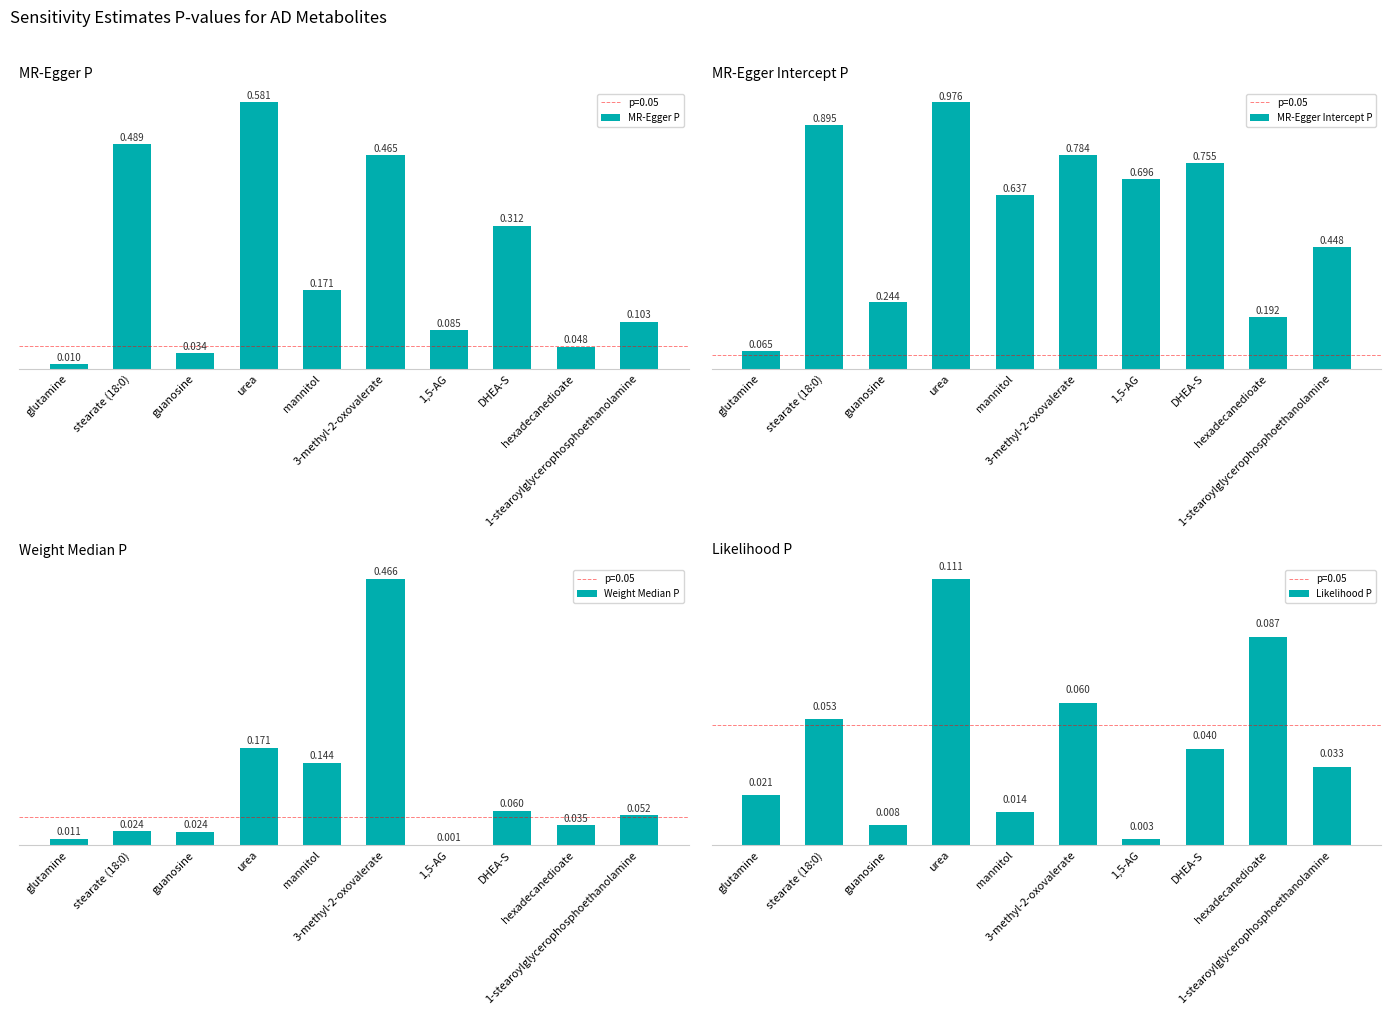

At which category is the sum across all series the highest?

urea